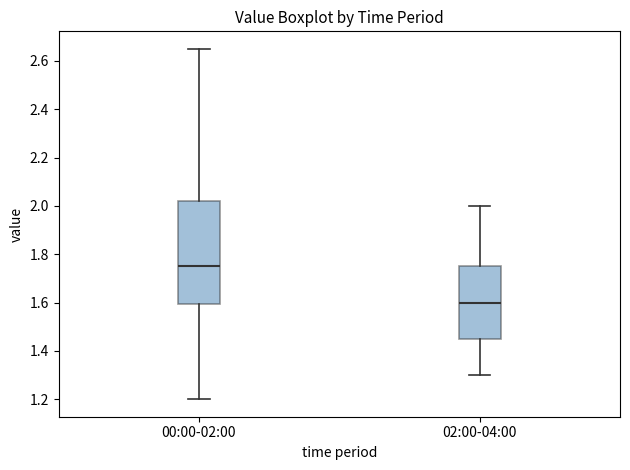

Which box is the tallest, from its lower edge to its upper edge?

00:00-02:00